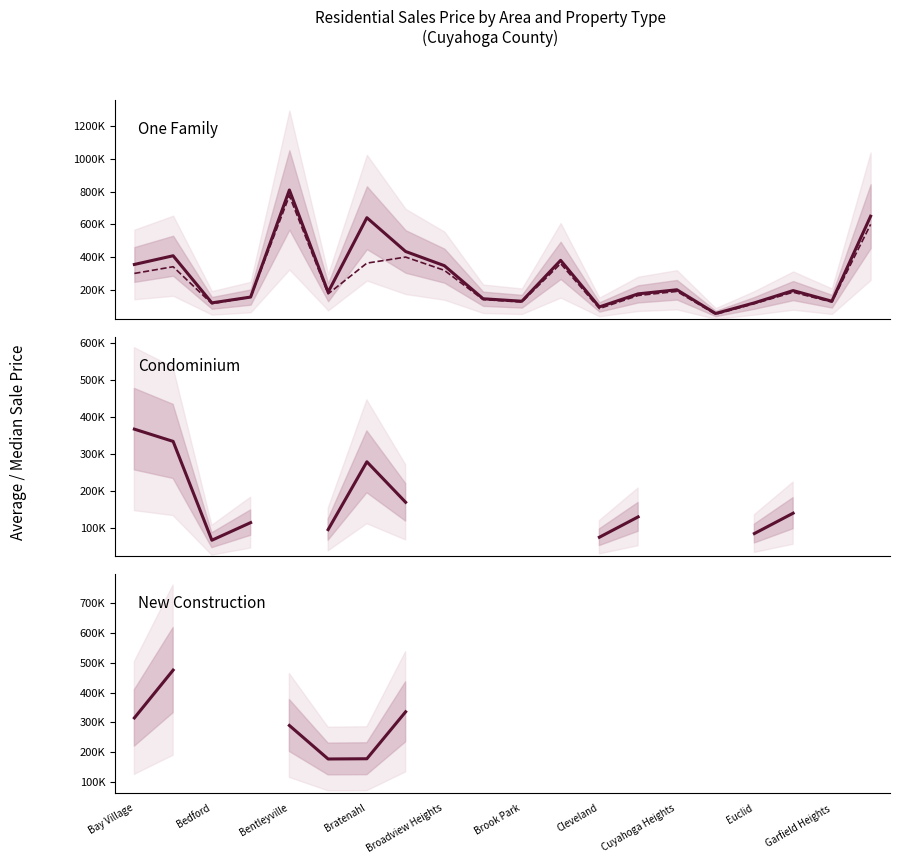

What is the label of the 18th point from the right?

Bedford